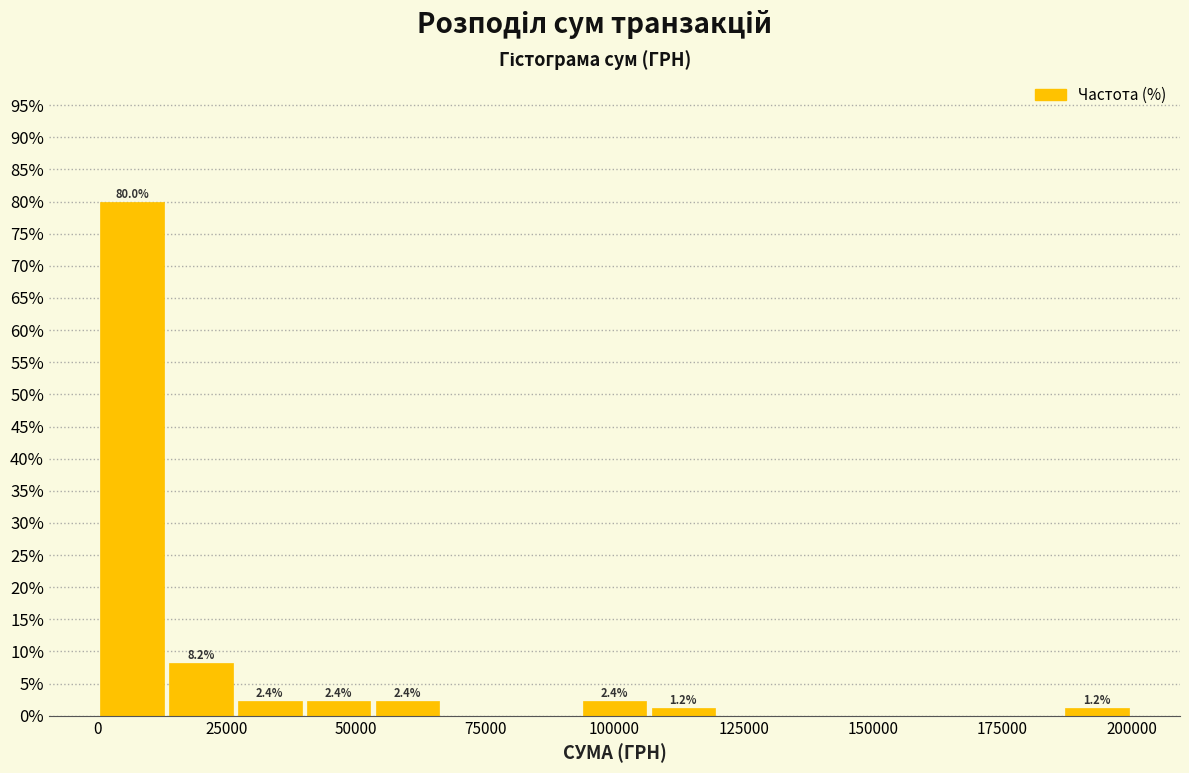

Around what value on the x-axis is the tallest bar? Give the approximate position of its centre, as read against the axis.

5000